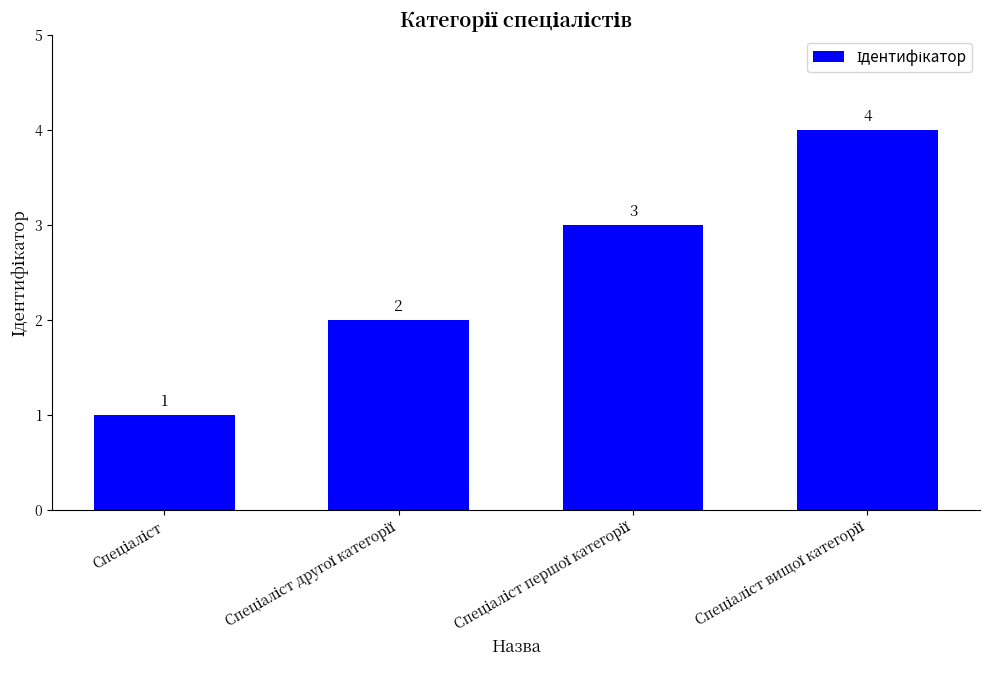

What is the greatest value displayed?

4